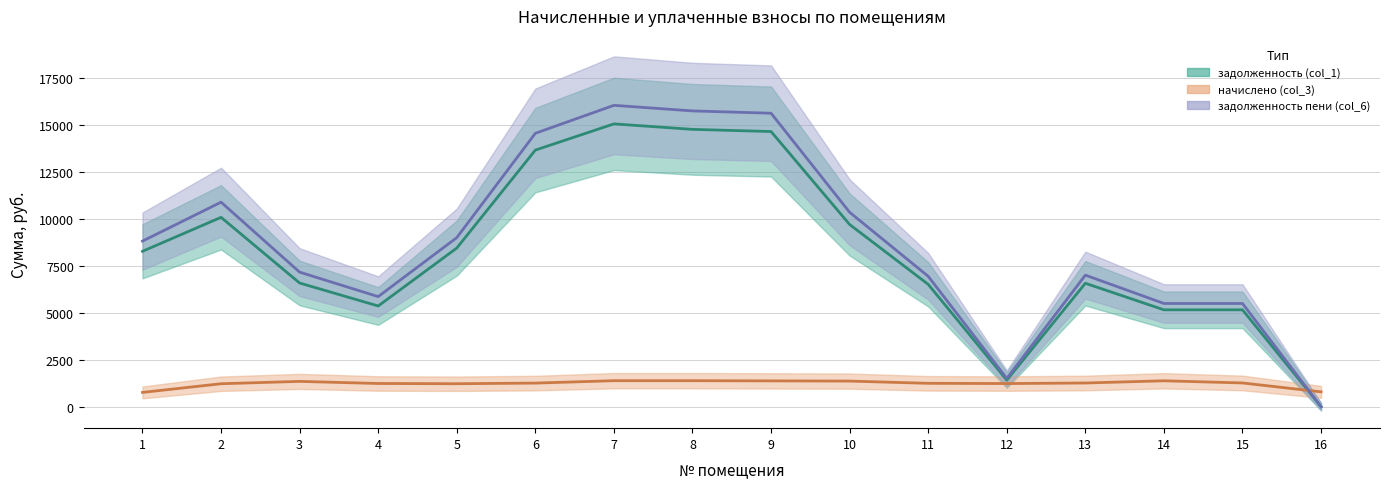

Does the chart have visible grid lines?

Yes